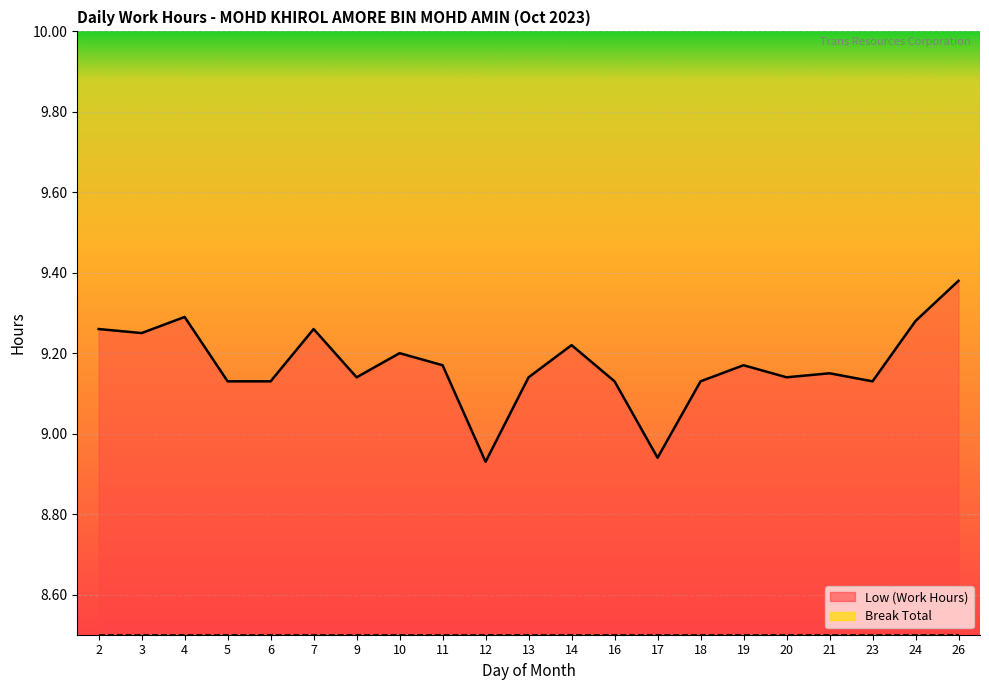

How many interior local peaks (higher than both neighbors) does the data have?

6